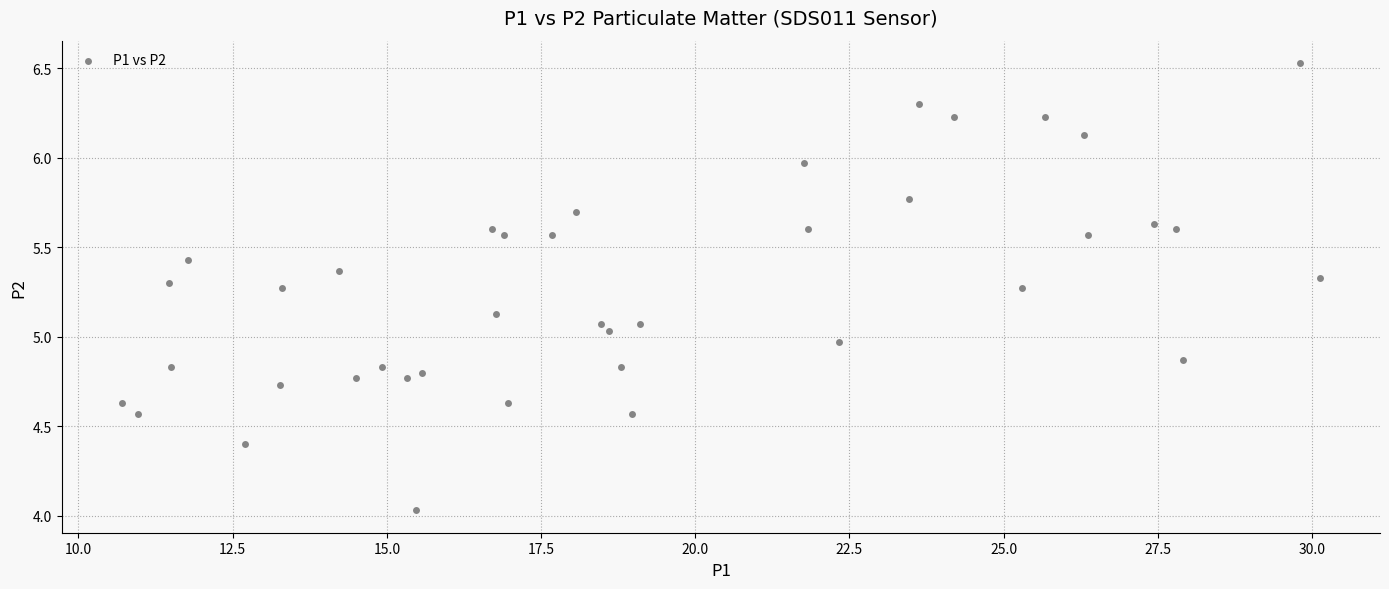

What is the range of Y values (max minus min)?

2.5